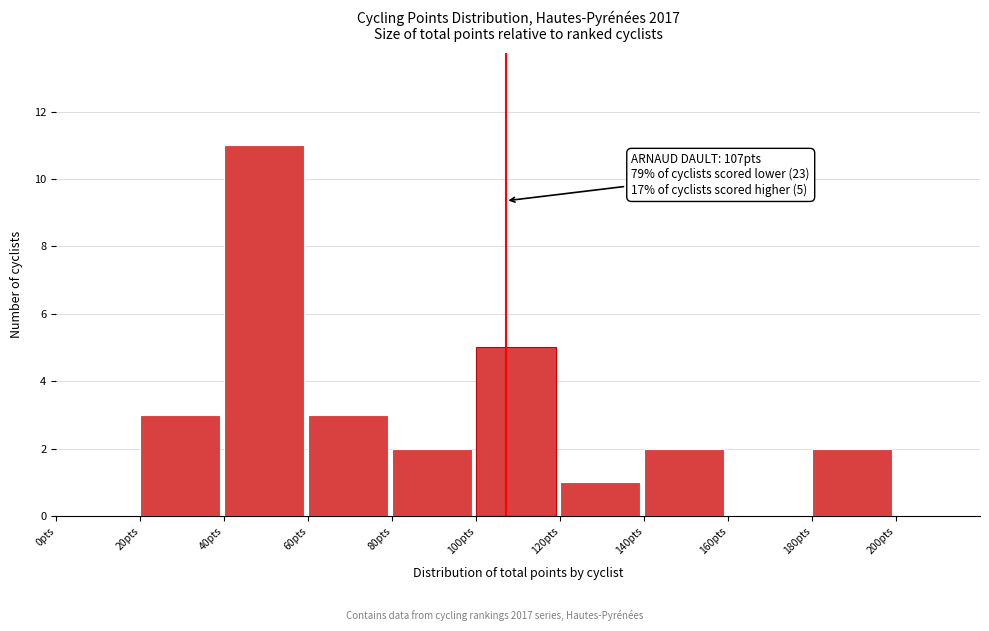

Over which range of the x-axis is the bar tallest?

40 to 60